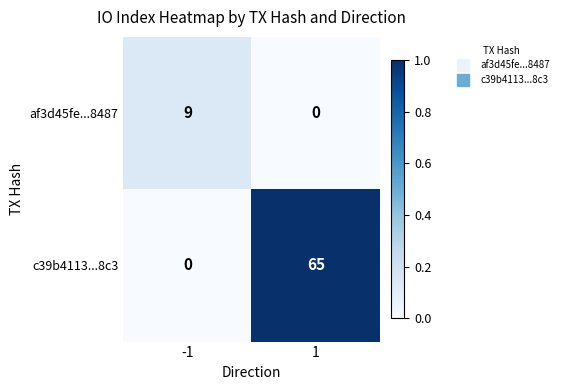

What is the greatest value displayed?

65